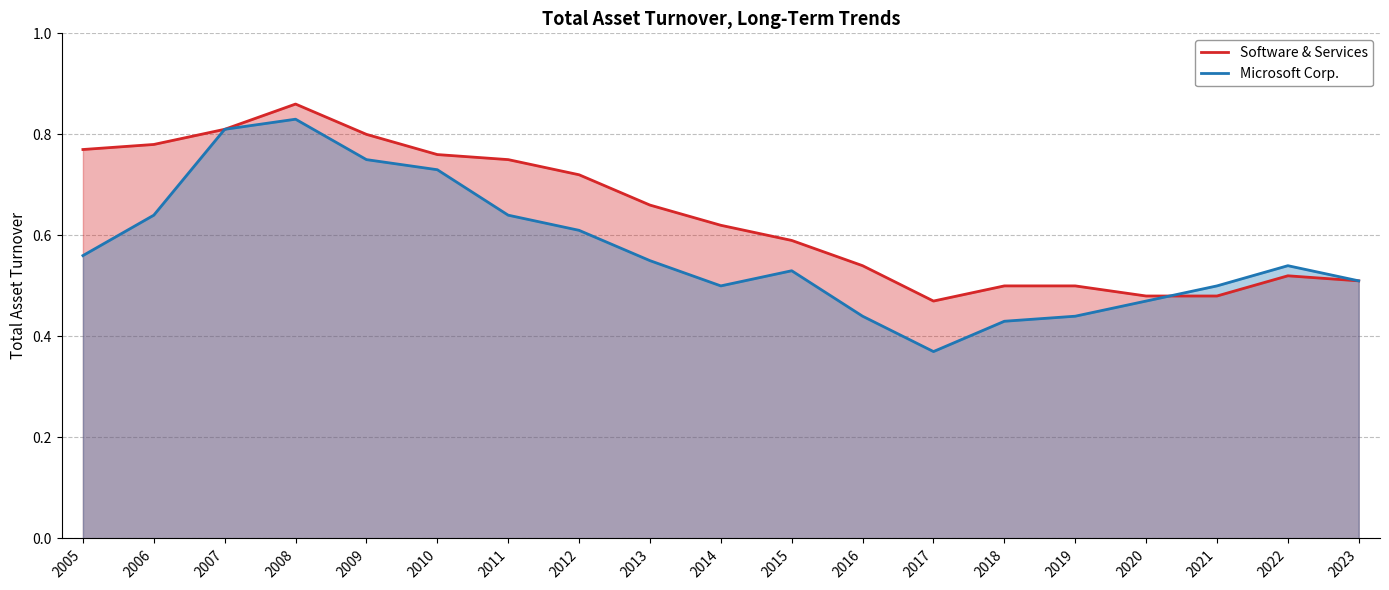

At which category does Software & Services reach its first local peak?

2008